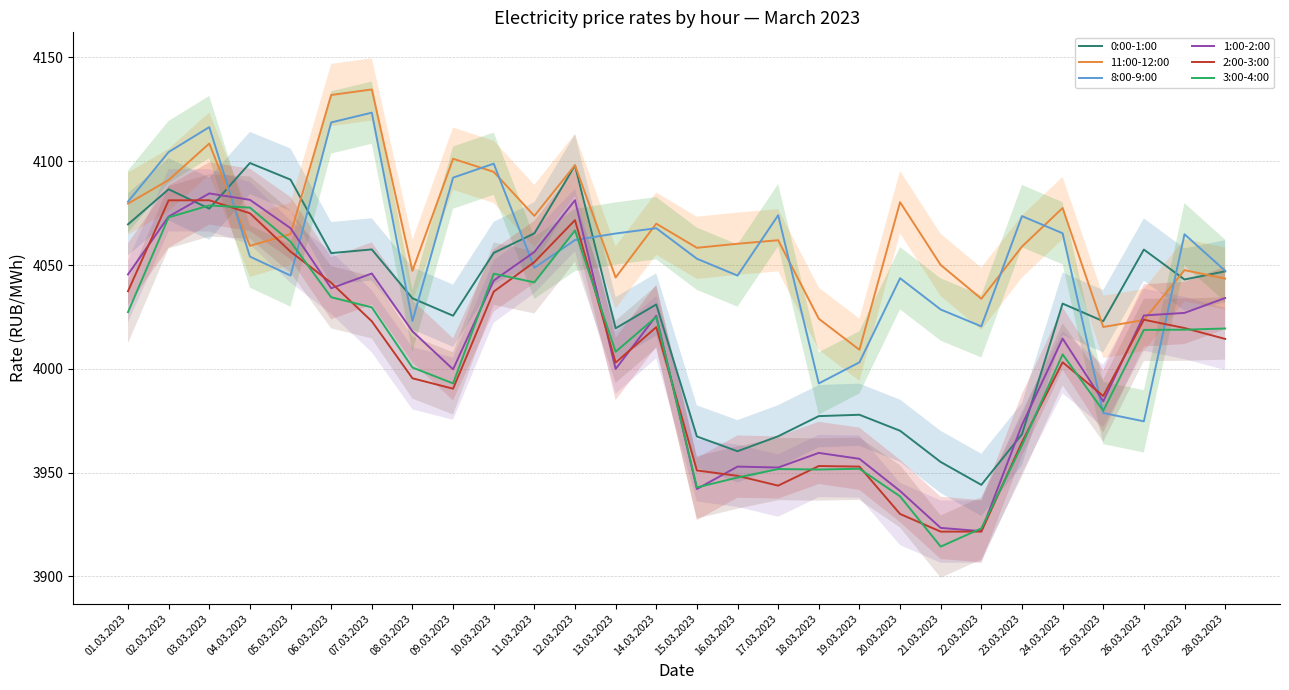

Is the value of 2:00-3:00 at 05.03.2023 greater than the value of 11:00-12:00 at 08.03.2023?

Yes